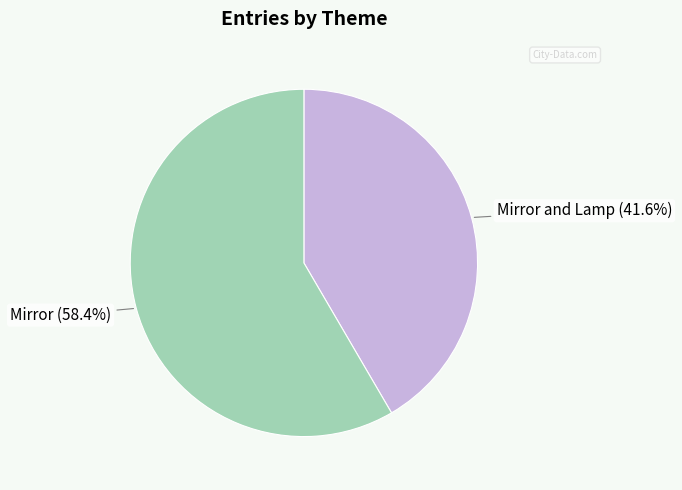

Does any single category account for the majority?

Yes